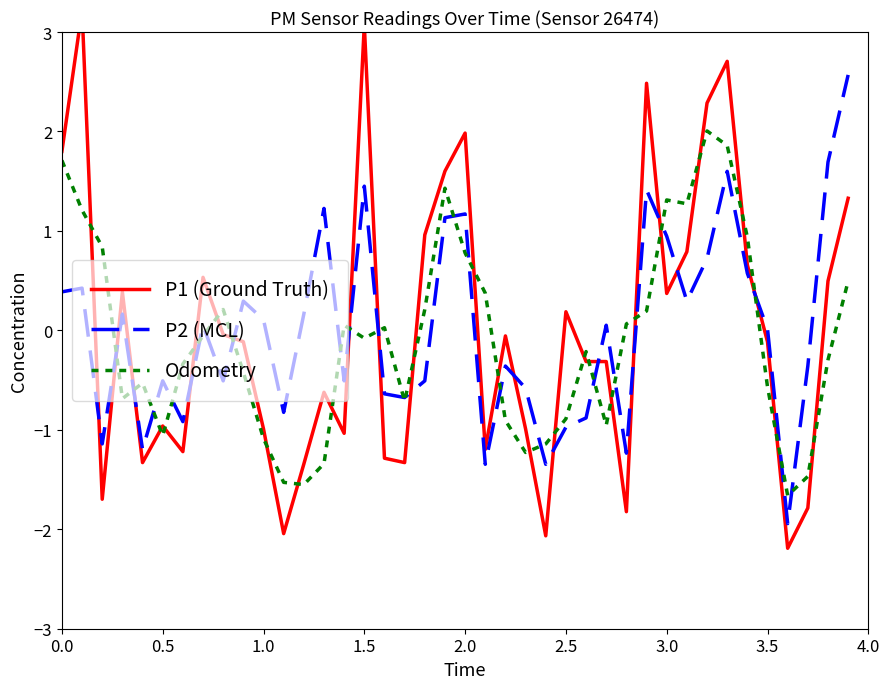

Reading left to right, what are all the values shown in this chart?

P1 (Ground Truth): 1.8	3.2	-1.7	0.4	-1.3	-1.0	-1.2	0.5	-0.0	-0.1	-1.0	-2.0	-1.3	-0.6	-1.0	3.1	-1.3	-1.3	1.0	1.6	2.0	-1.2	-0.1	-1.0	-2.1	0.2	-0.3	-0.3	-1.8	2.5	0.4	0.8	2.3	2.7	0.7	-0.1	-2.2	-1.8	0.5	1.3
P2 (MCL): 0.4	0.4	-1.1	0.2	-1.2	-0.5	-0.9	0.1	-0.5	0.3	0.1	-0.8	0.2	1.2	-0.5	1.5	-0.6	-0.7	-0.5	1.1	1.2	-1.3	-0.4	-0.6	-1.3	-1.0	-0.9	0.1	-1.2	1.4	0.9	0.3	0.7	1.6	0.6	0.0	-1.9	-0.4	1.7	2.6
Odometry: 1.7	1.2	0.8	-0.7	-0.5	-1.1	-0.3	-0.1	0.2	-0.4	-1.1	-1.5	-1.6	-1.3	0.1	-0.1	0.0	-0.7	0.2	1.4	0.8	0.4	-0.9	-1.2	-1.1	-0.9	-0.2	-1.0	0.1	0.2	1.3	1.3	2.0	1.9	0.9	-0.6	-1.7	-1.5	-0.3	0.5